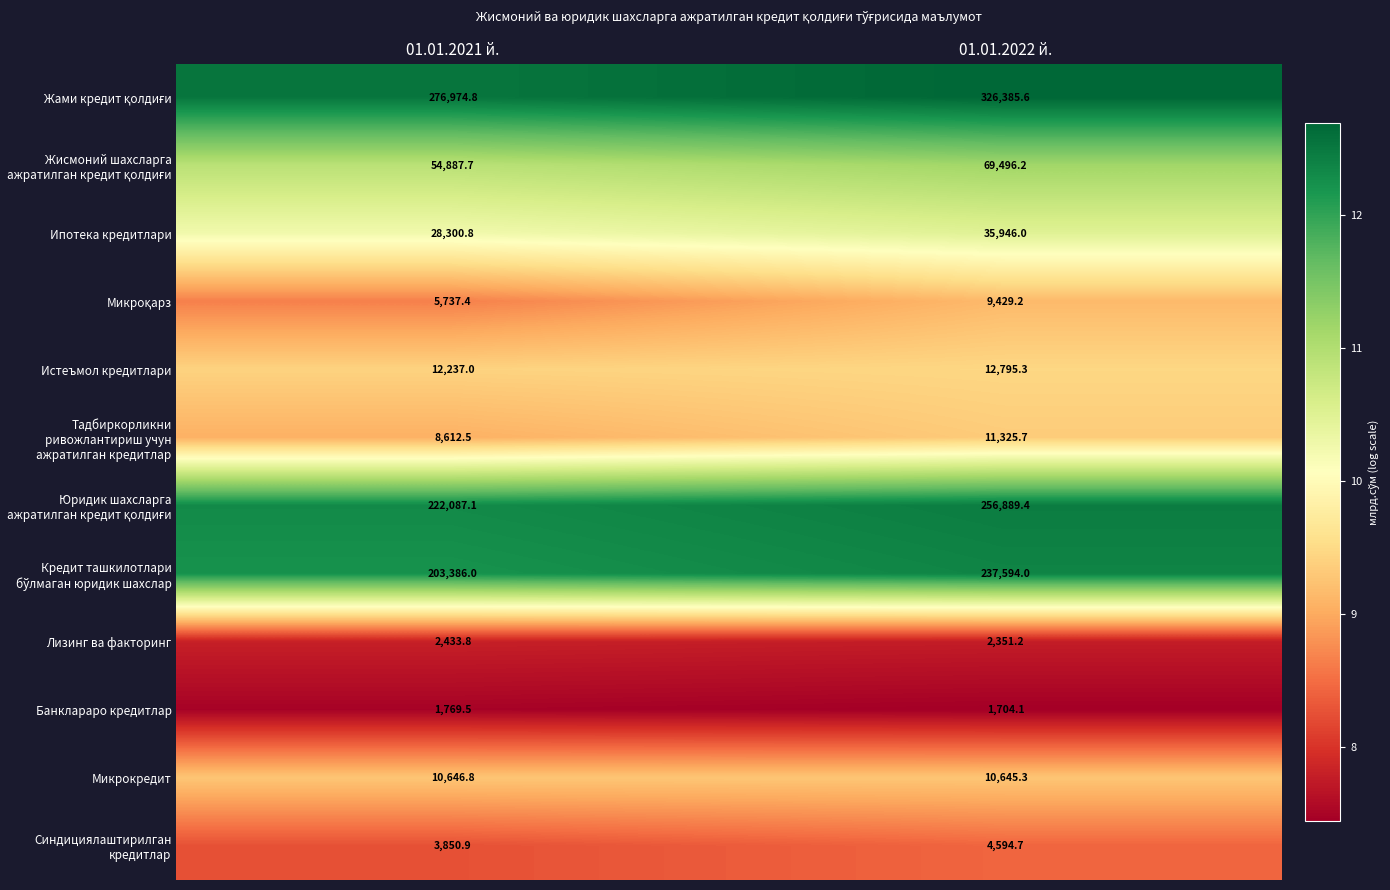

What is the spread (max minus min) of values at 01.01.2022 й.?

324681.5